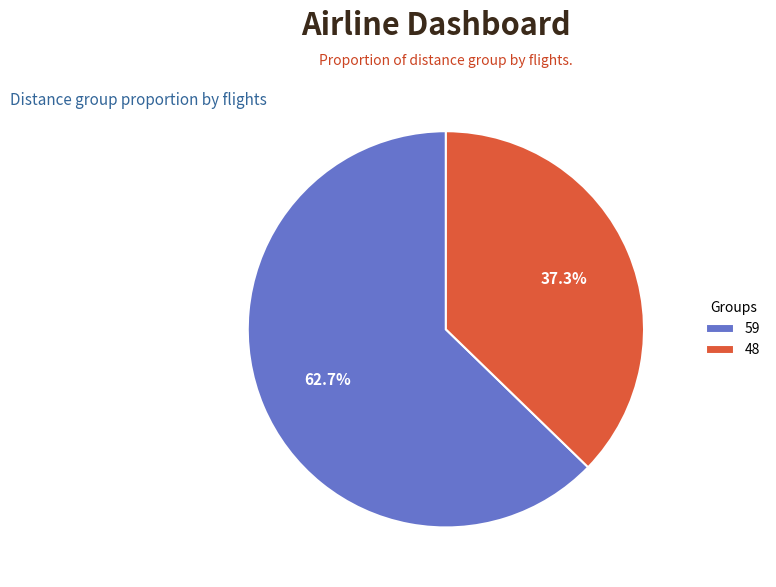

Which slice is the smallest?

48